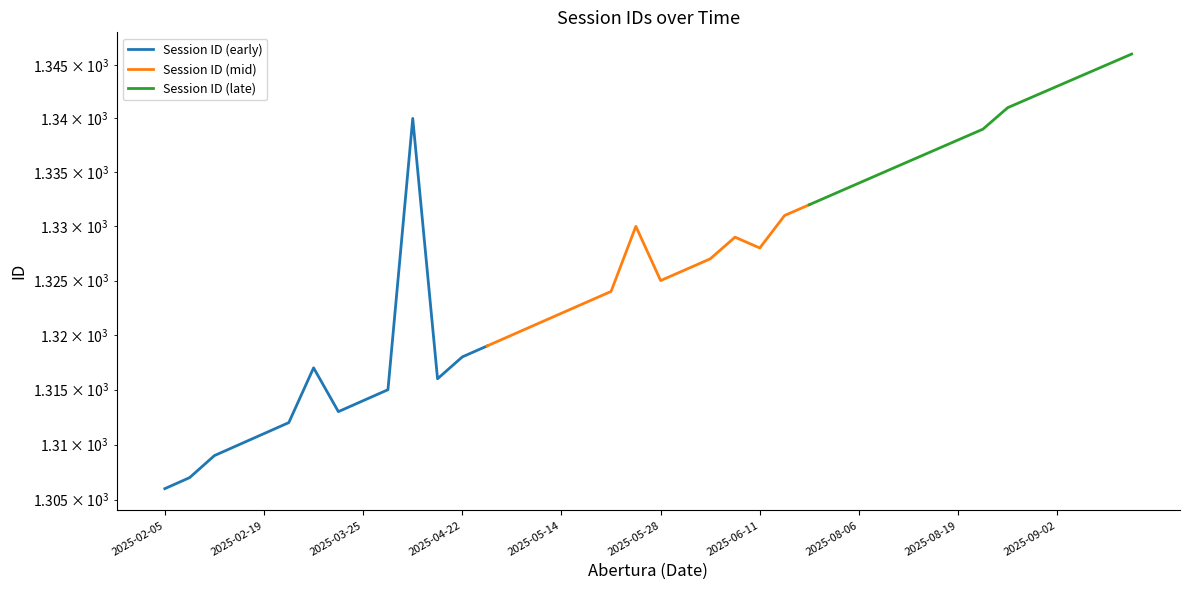

True or false: Session ID (late) has more than 1 points higher than both neighbors.

False